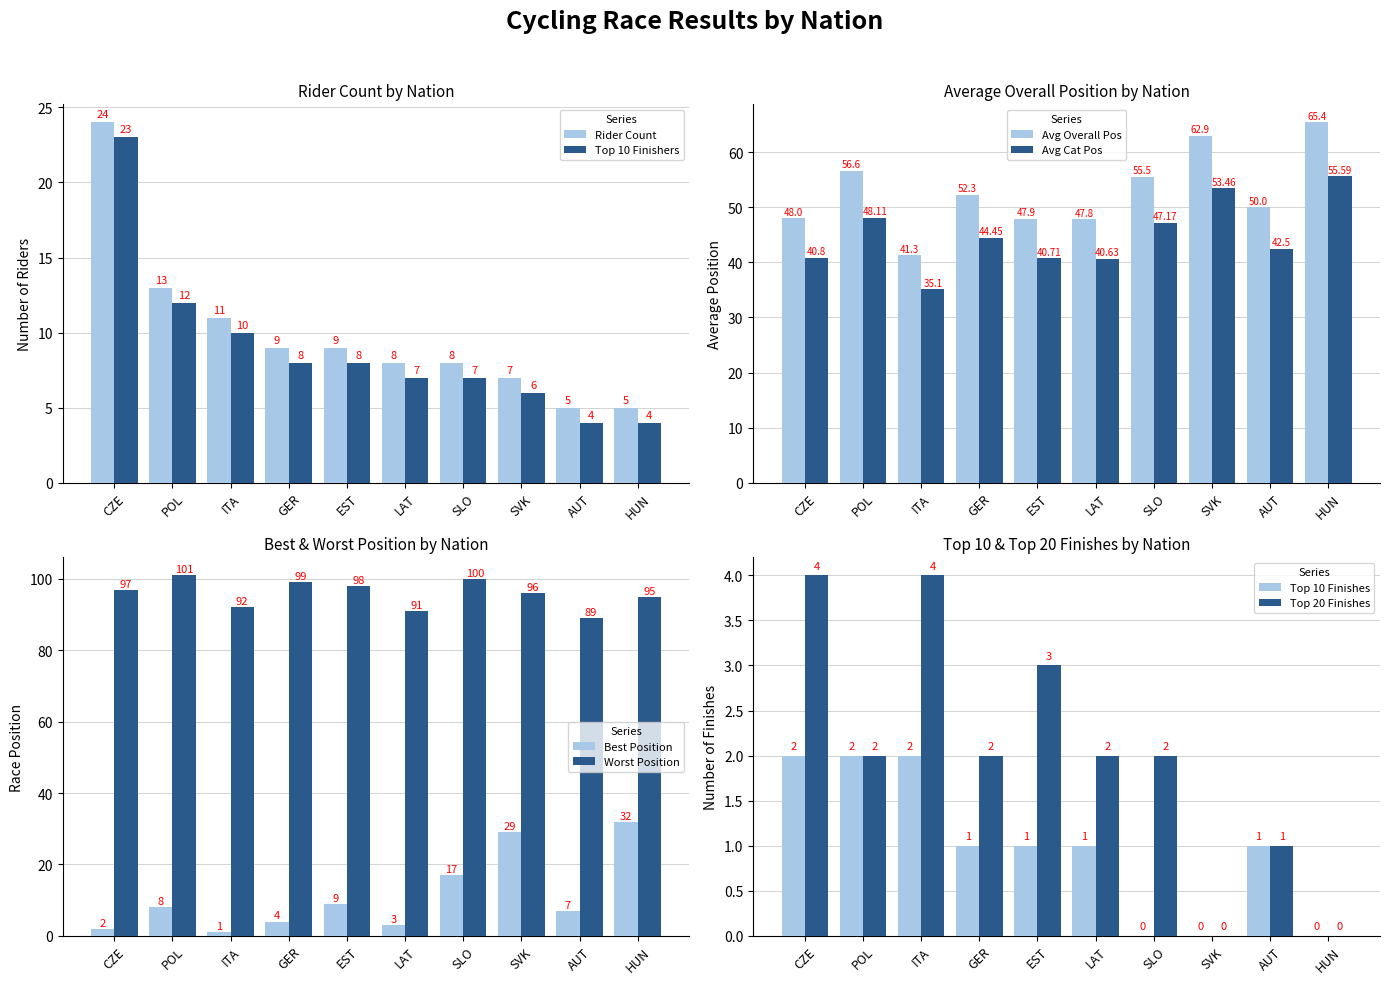

Which series has the widest spread of values?

Avg Overall Position